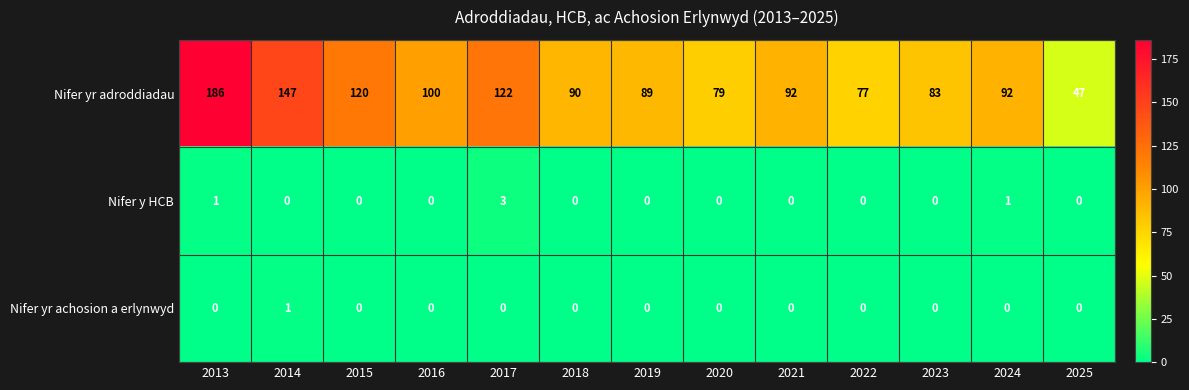

At 2013, list the series in order from smallest to largest.

Nifer yr achosion a erlynwyd, Nifer y HCB, Nifer yr adroddiadau